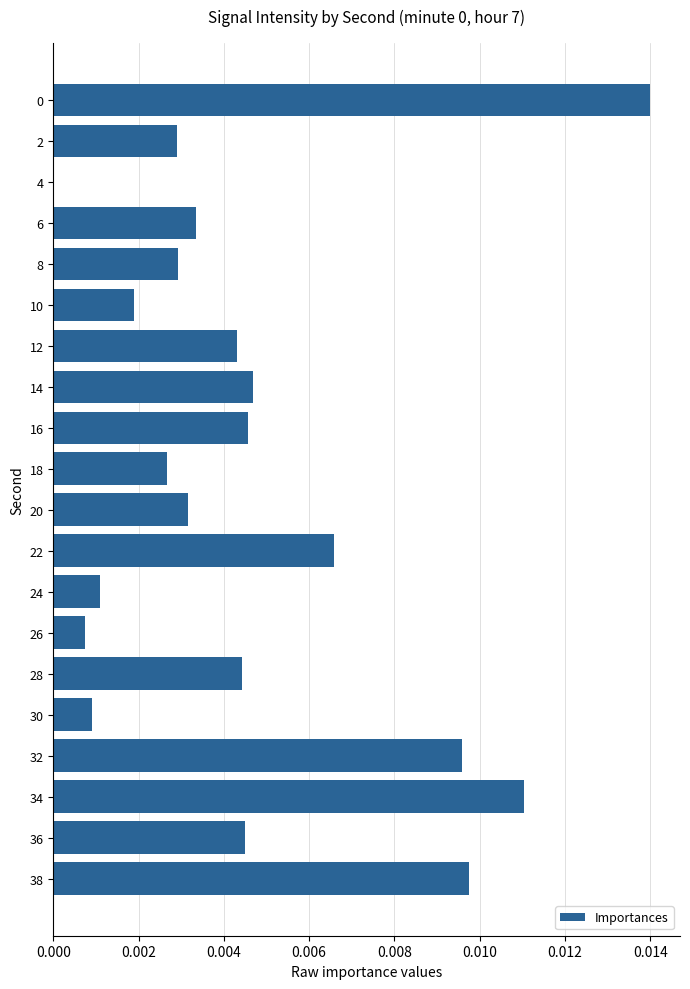

Between 10 and 28, which is larger?

28